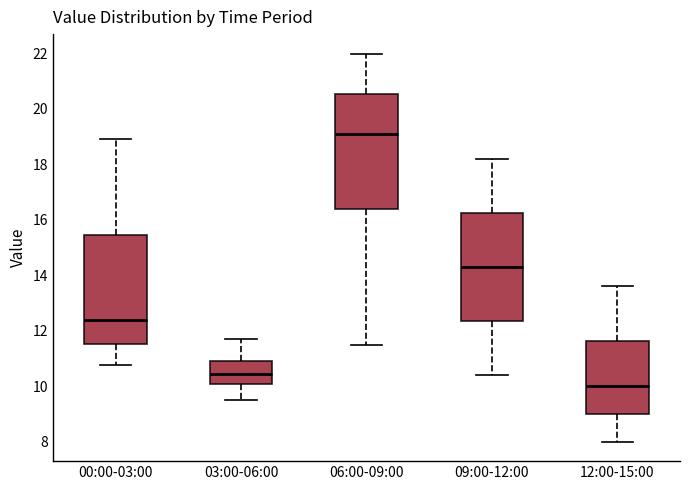

Reading left to right, transcribe this box plot: for each box, give where its median line is, the range the box spans, and where its two whiskers end, as read against the y-axis. The values are not printed on the chart, so give them approximately, as read against the axis.

00:00-03:00: median 12.4, box 11.6 to 15.4, whiskers 10.8 to 19.0
03:00-06:00: median 10.4, box 10.0 to 11.0, whiskers 9.6 to 11.8
06:00-09:00: median 19.2, box 16.4 to 20.6, whiskers 11.6 to 22.0
09:00-12:00: median 14.4, box 12.4 to 16.2, whiskers 10.4 to 18.2
12:00-15:00: median 10.0, box 9.0 to 11.6, whiskers 8.0 to 13.6